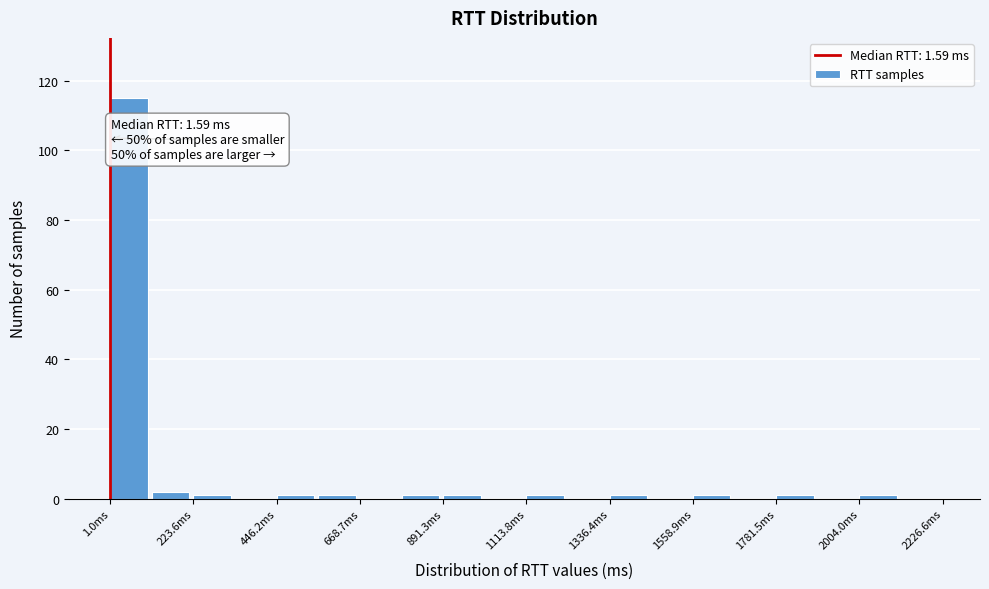

Around what value on the x-axis is the tallest bar? Give the approximate position of its centre, as read against the axis.

50